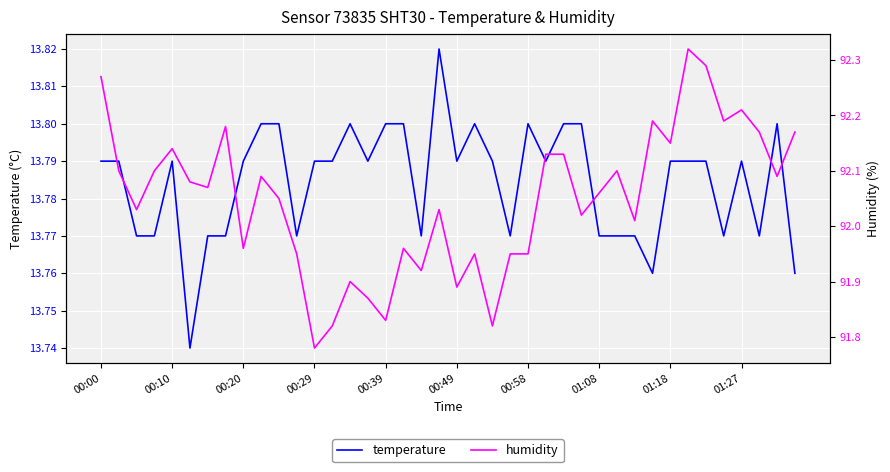

The temperature series shows 20.2 at 00:10. True or false?

False